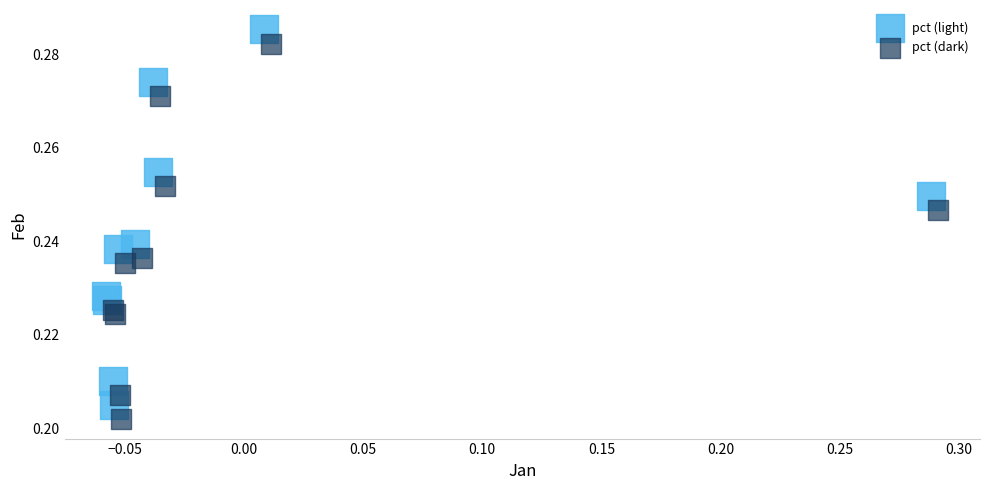

Which series contains the highest Y value?

pct (light)